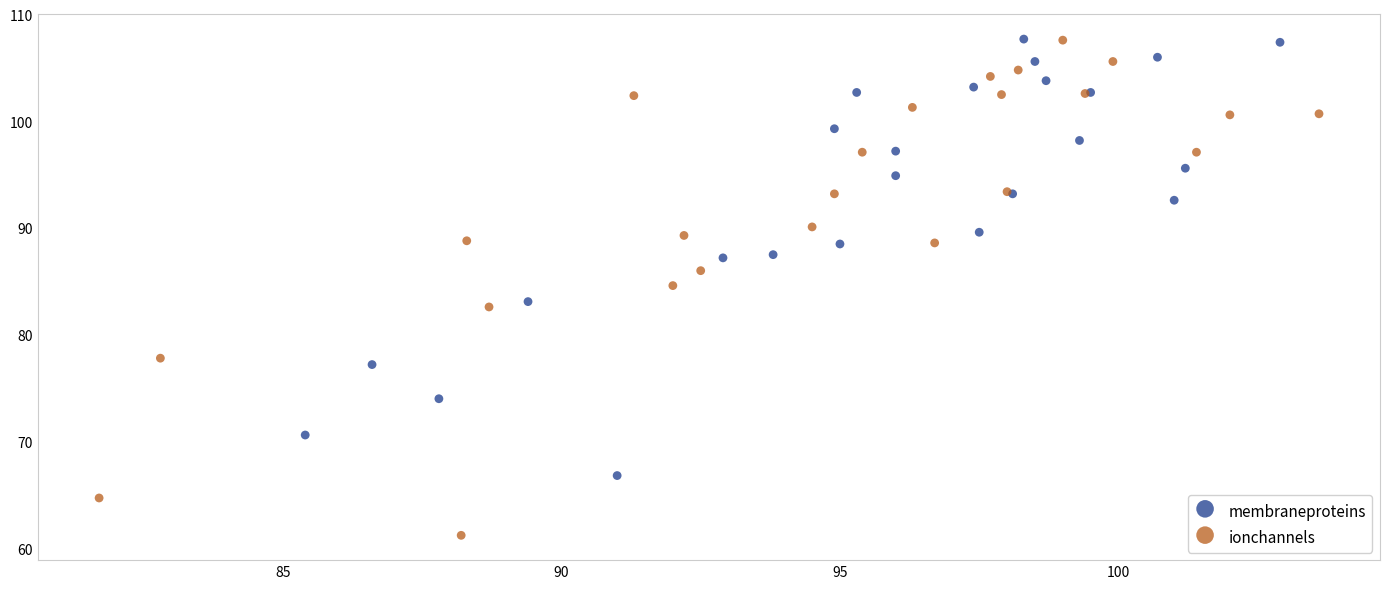

What are all the series names shown in the legend?

membraneproteins, ionchannels